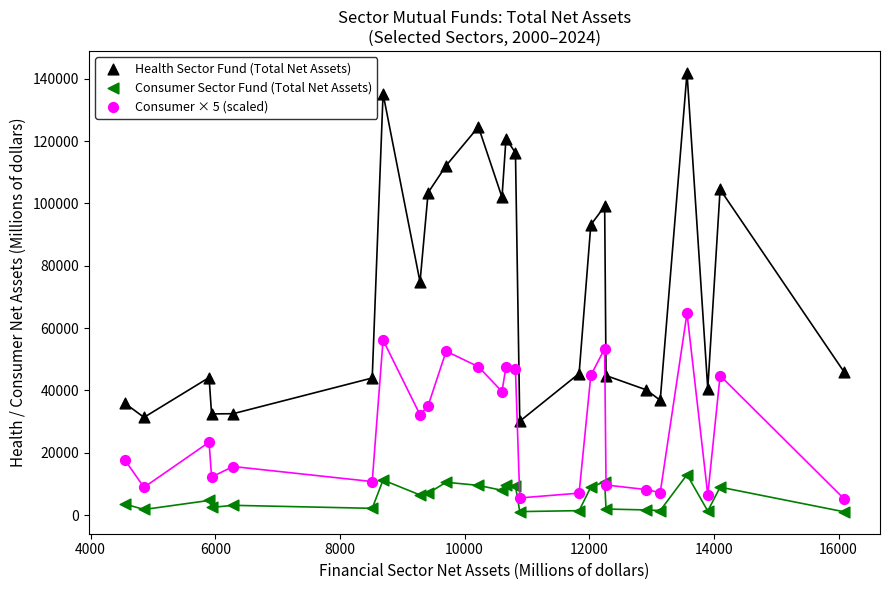

Which series contains the lowest Y value?

Consumer Sector Fund (Total Net Assets)